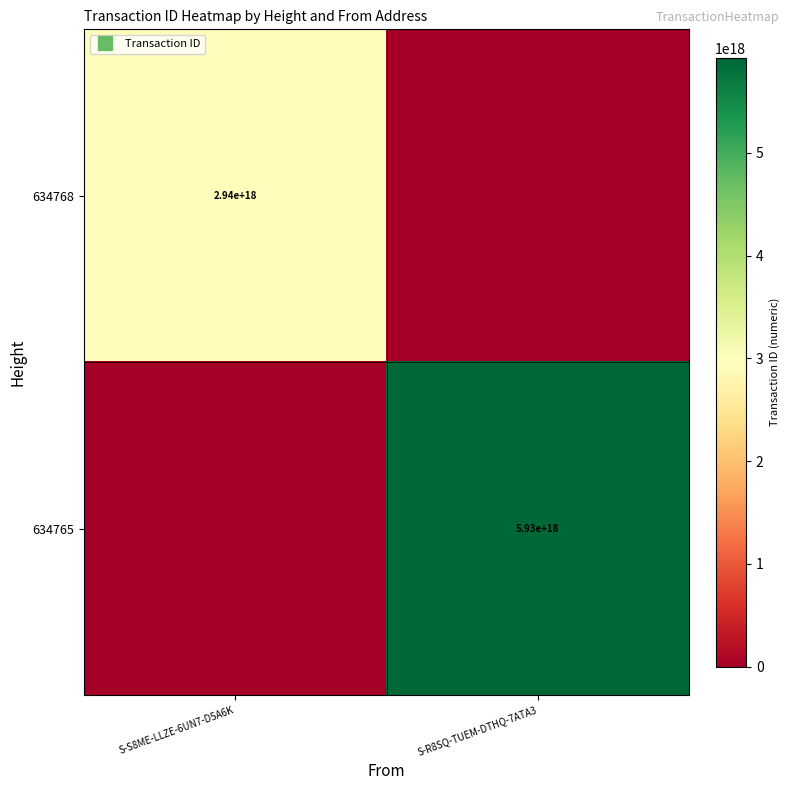

The 634765 series shows -2584330533986610688 at S-S8ME-LLZE-6UN7-D5A6K. True or false?

False